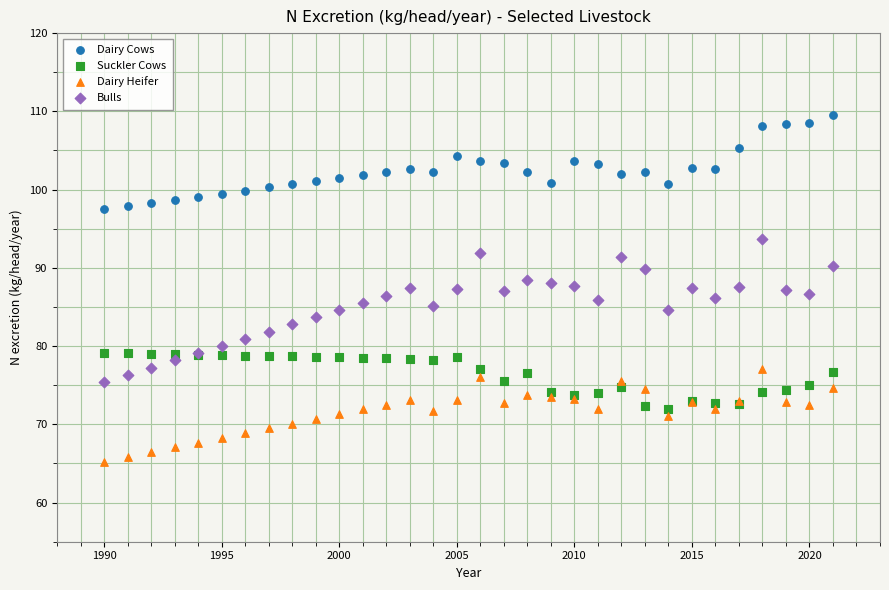

What are all the series names shown in the legend?

Dairy Cows, Suckler Cows, Dairy Heifer, Bulls